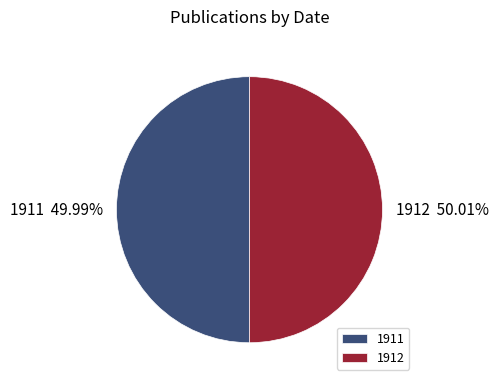

How many slices are in this pie chart?

2